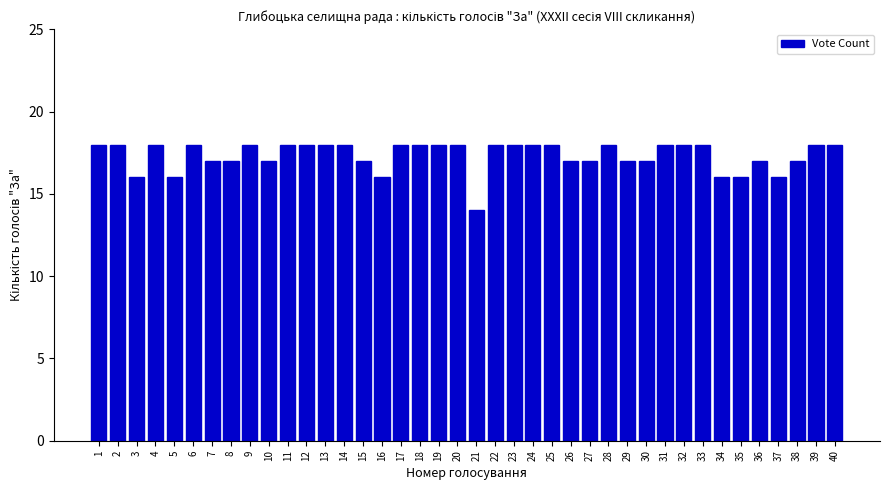

What value does the data have at 35?

16